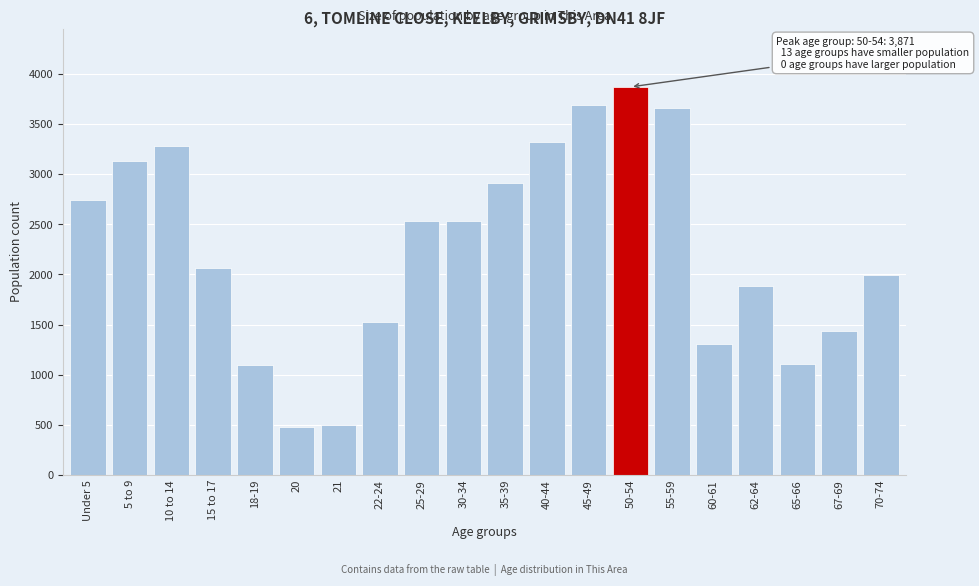

At which label is the value closest to 2174?

15 to 17